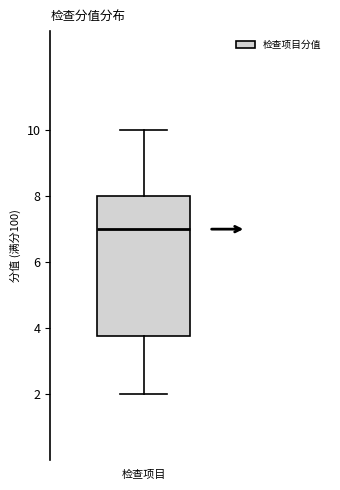

Transcribe this box plot: give where the median line is, the range the box spans, and where the two whiskers end, as read against the y-axis. The values are not printed on the chart, so give them approximately, as read against the axis.

median 7.0, box 3.8 to 8.0, whiskers 2.0 to 10.0